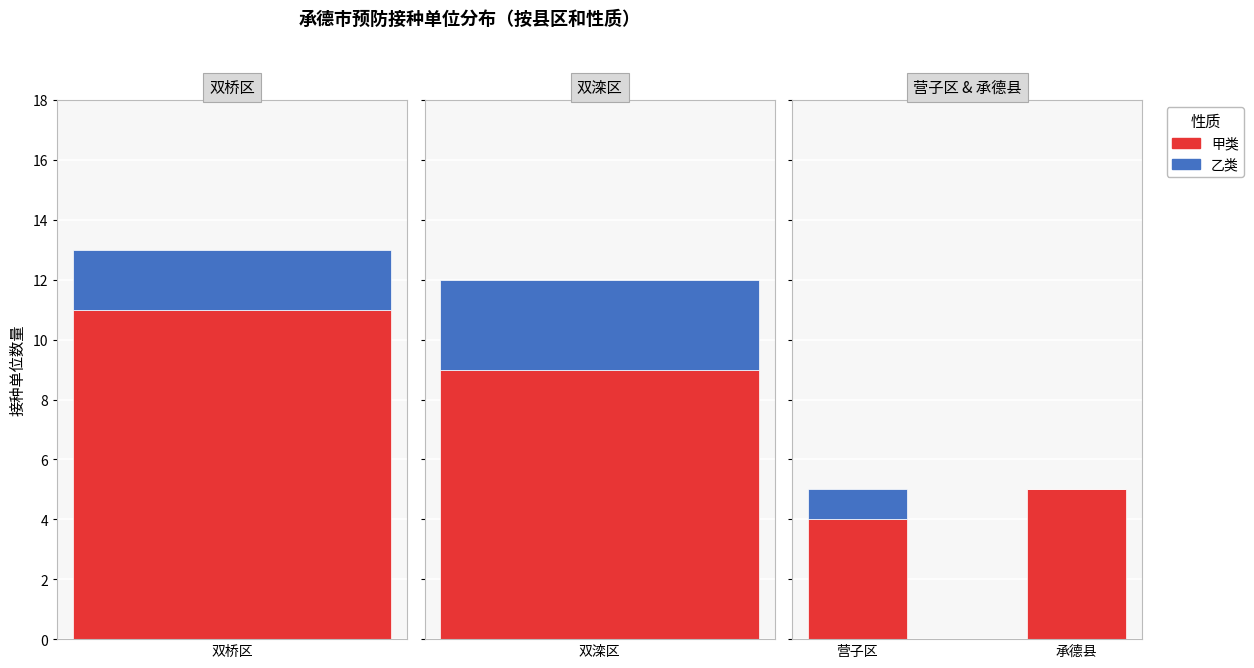

Which series has the widest spread of values?

甲类